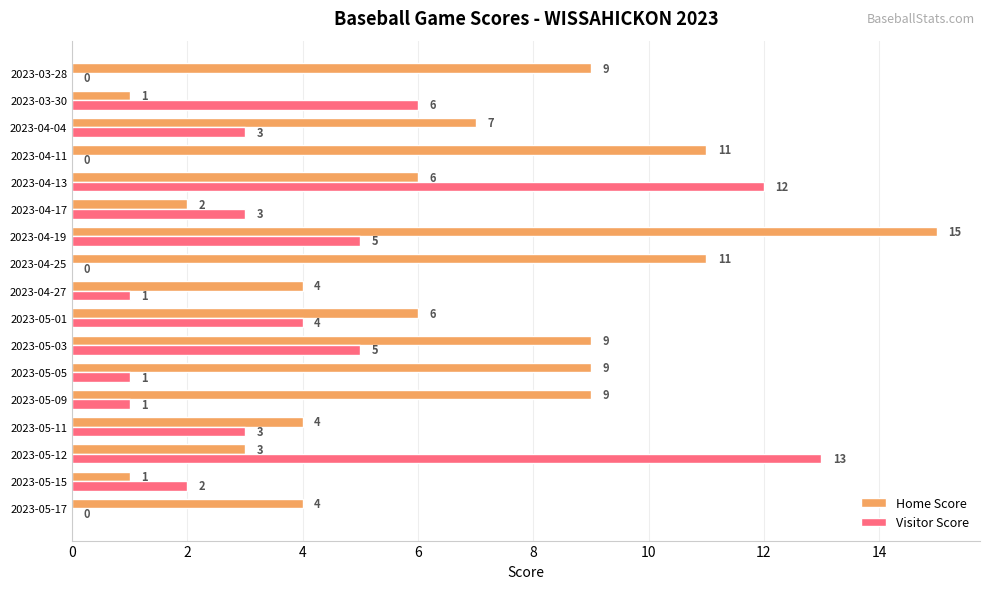

The Visitor Score series shows -7 at 2023-04-11. True or false?

False